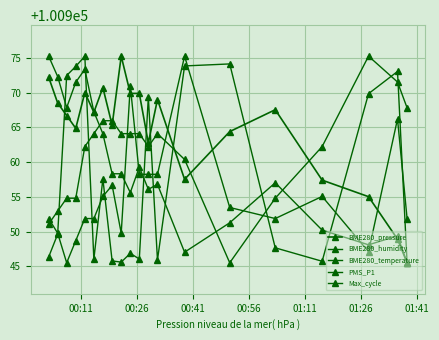

How many data points does each series have?

20